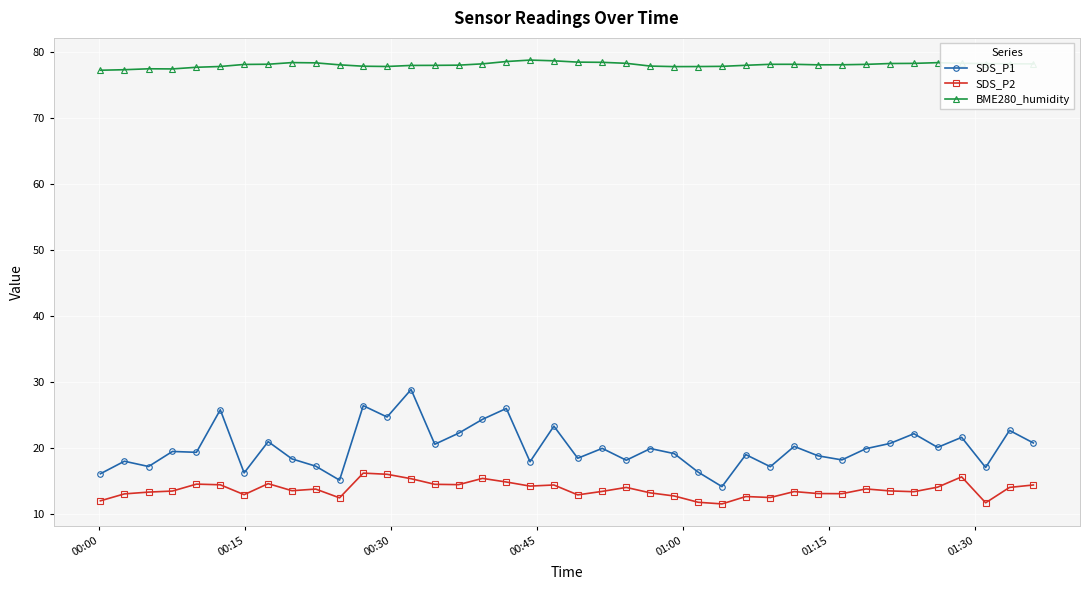

What is the sum of all BME280_humidity values?

3123.6